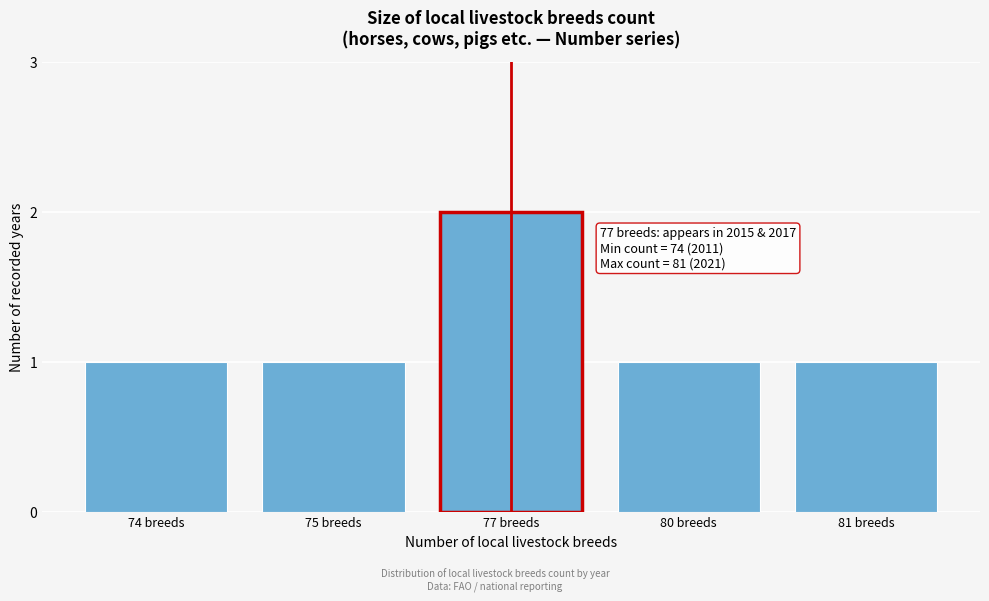

Reading left to right, list all the values displayed in this chart.

74 breeds=1	75 breeds=1	77 breeds=2	80 breeds=1	81 breeds=1